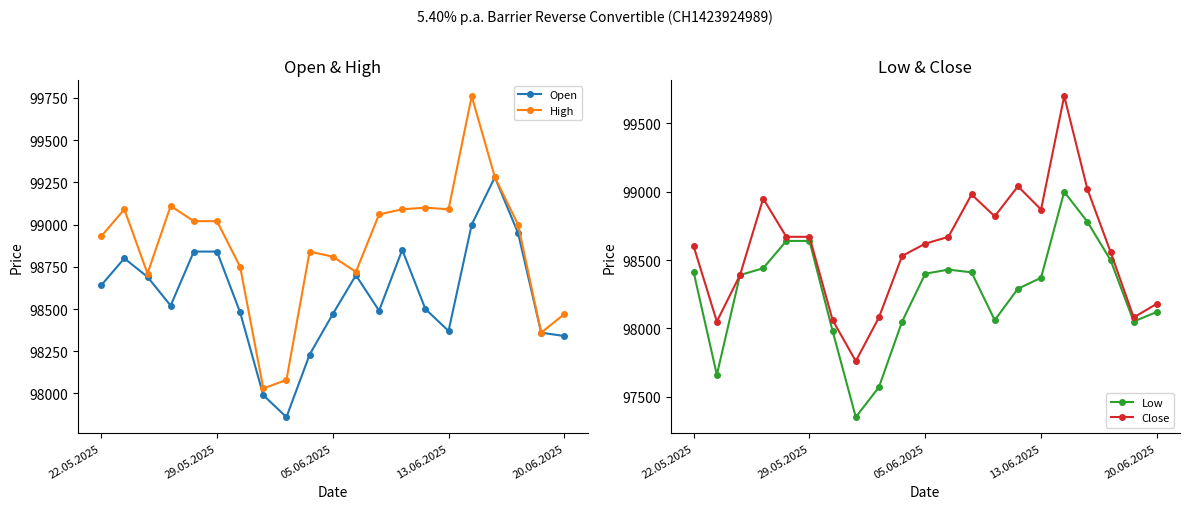

True or false: Open and Close cross at least once.

True